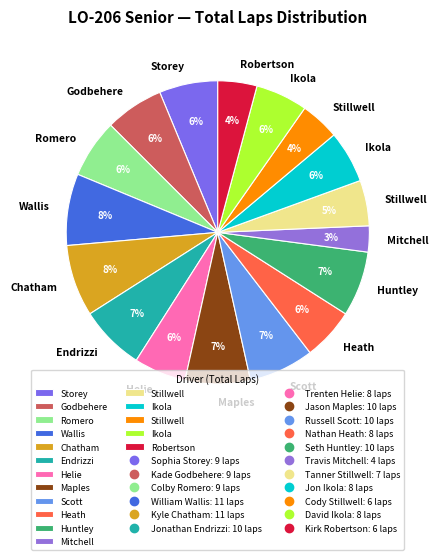

To the nearest percent, what is the average slice percentage?

6%